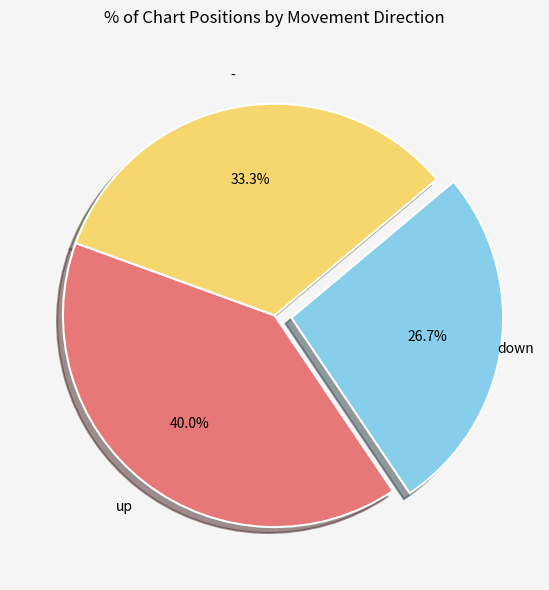

Is there any slice that represents more than half of the pie?

No